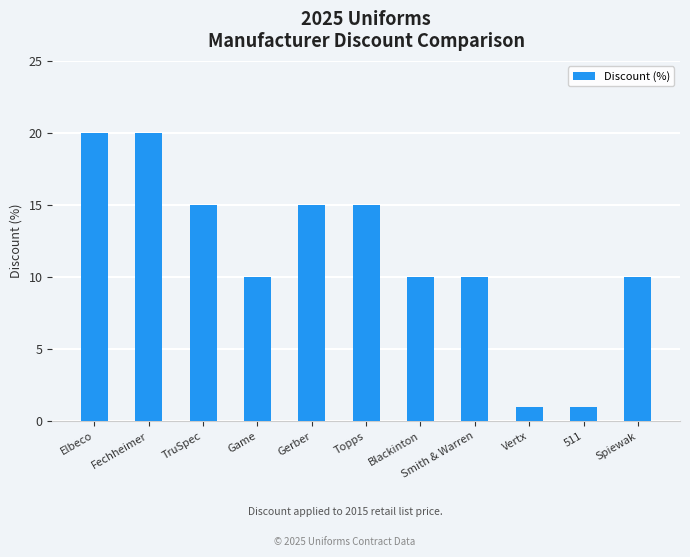

Reading left to right, transcribe all the data shown in this chart.

Elbeco=20	Fechheimer=20	TruSpec=15	Game=10	Gerber=15	Topps=15	Blackinton=10	Smith & Warren=10	Vertx=1	511=1	Spiewak=10